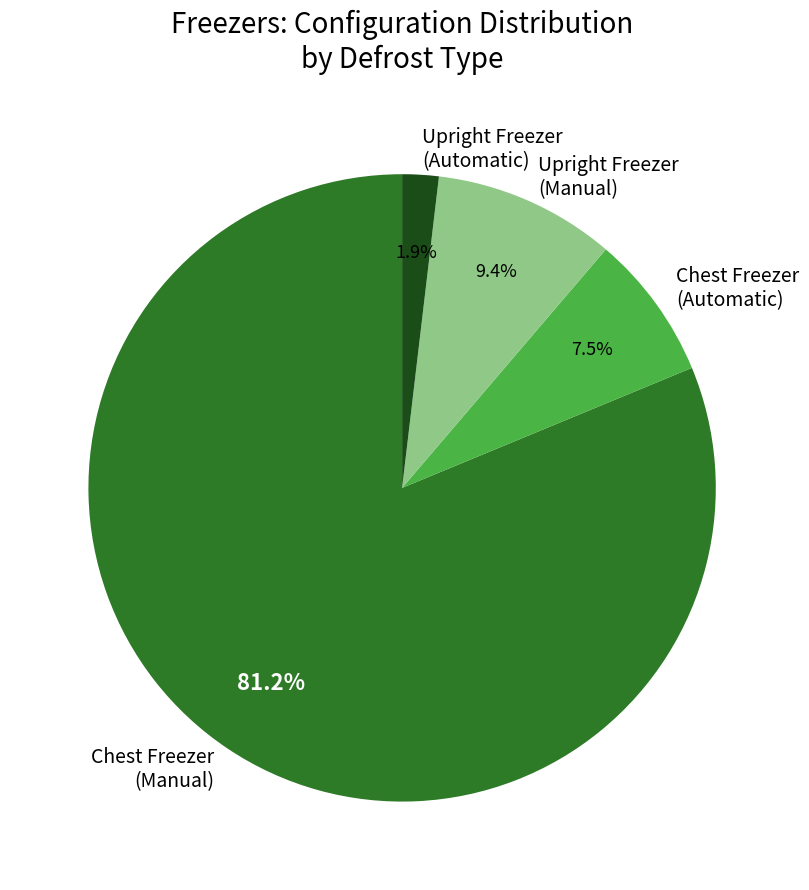

Between Chest Freezer (Manual) and Chest Freezer (Automatic), which is larger?

Chest Freezer (Manual)